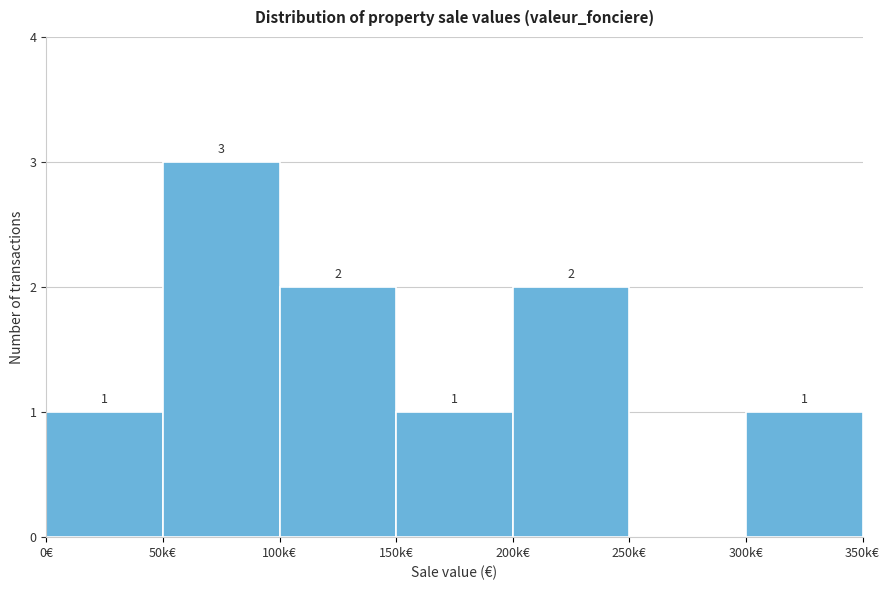

Reading left to right, extract all data points from this chart.

0€=1	50k€=3	100k€=2	150k€=1	200k€=2	250k€=0	300k€=1